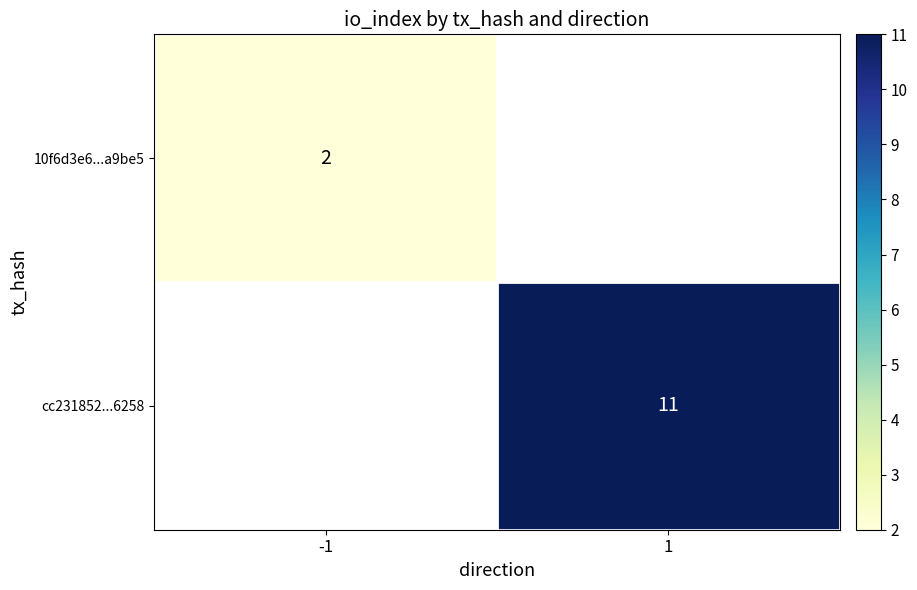

At how many categories does at least one series exceed 2?

1